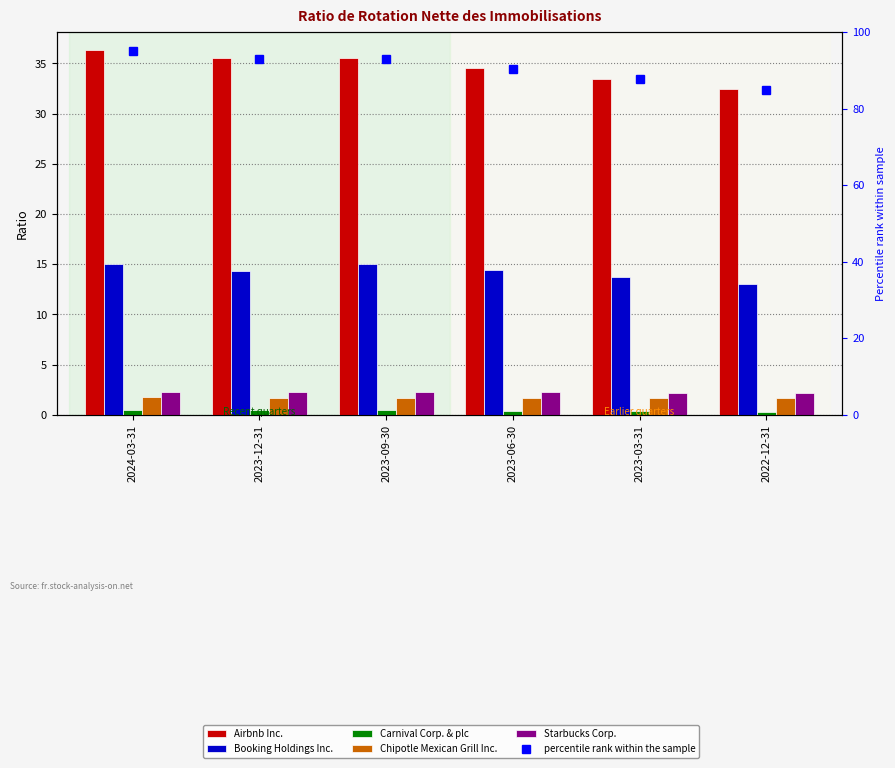

Is the value of percentile rank within the sample at 2023-03-31 greater than the value of Booking Holdings Inc. at 2023-09-30?

Yes